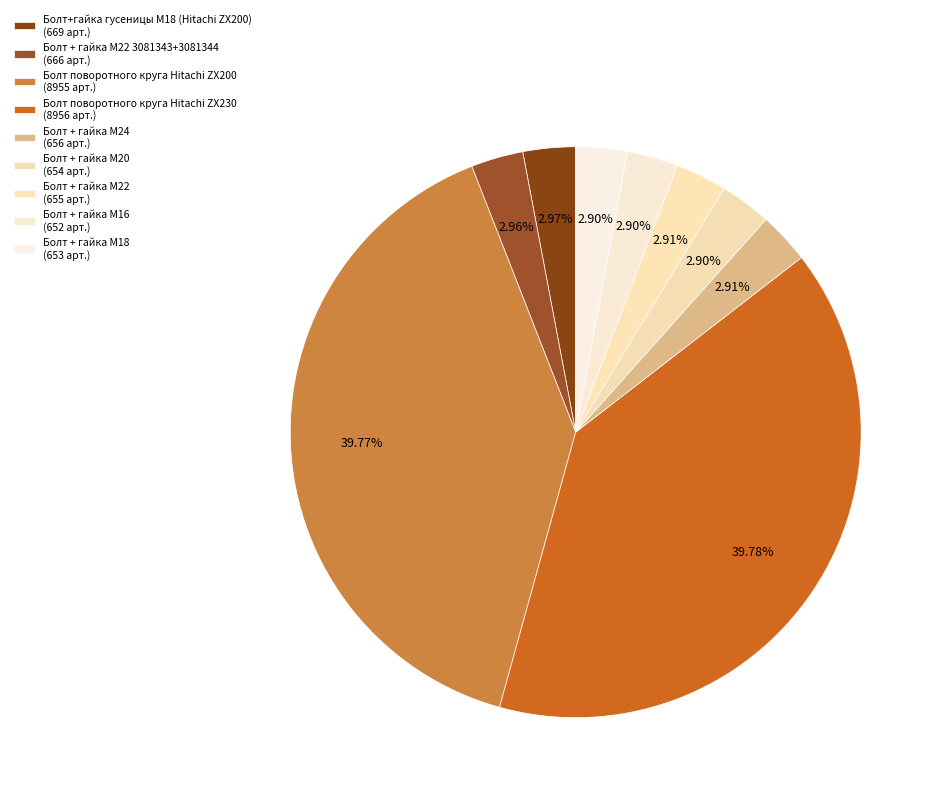

Does any single category account for the majority?

No